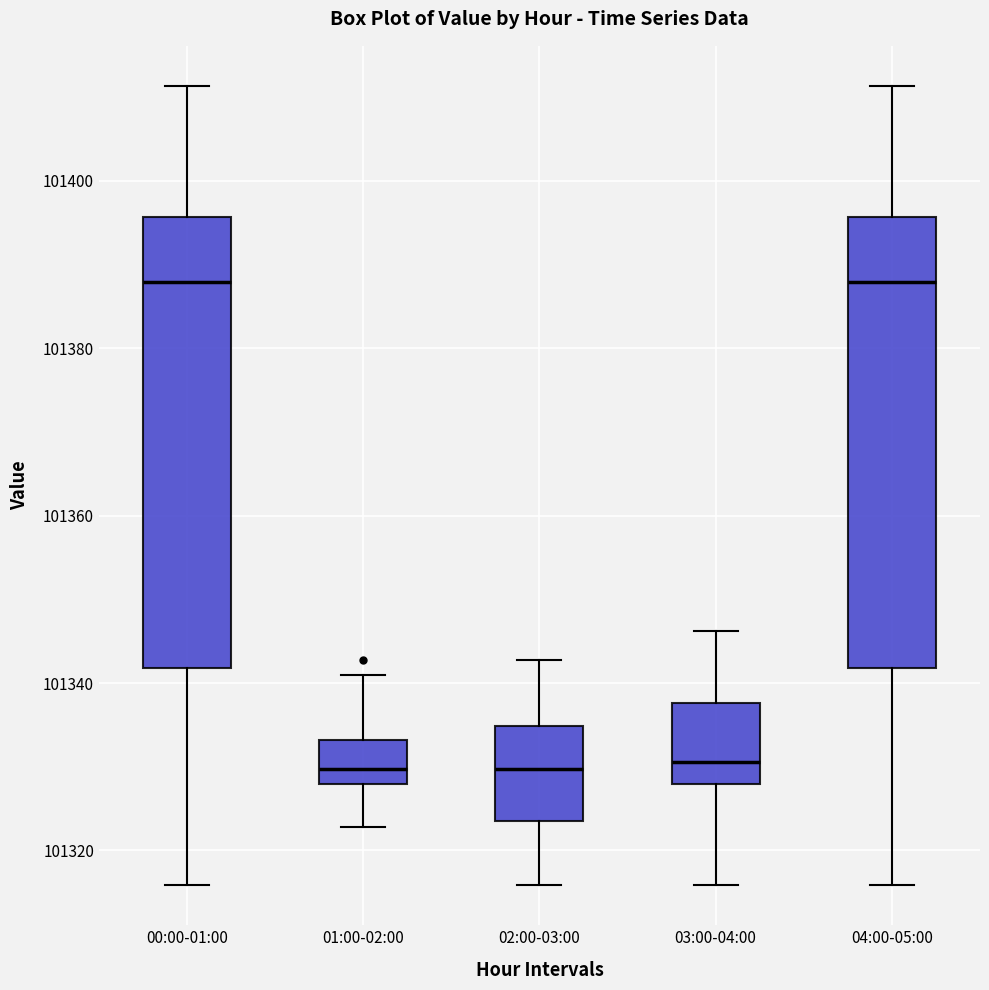

Reading left to right, read every box against the y-axis: the position of its median line, the range the box covers, and the ends of its whiskers. The values are not printed on the chart, so give them approximately, as read against the axis.

00:00-01:00: median 101388, box 101342 to 101396, whiskers 101316 to 101412
01:00-02:00: median 101330, box 101328 to 101334, whiskers 101322 to 101340
02:00-03:00: median 101330, box 101324 to 101334, whiskers 101316 to 101342
03:00-04:00: median 101330, box 101328 to 101338, whiskers 101316 to 101346
04:00-05:00: median 101388, box 101342 to 101396, whiskers 101316 to 101412